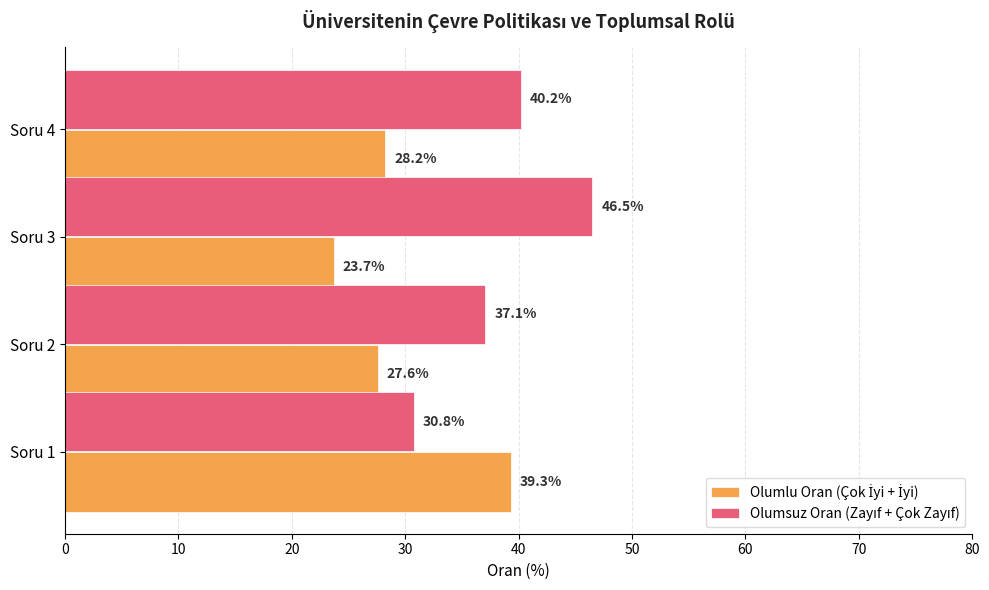

How many series are shown in this chart?

2